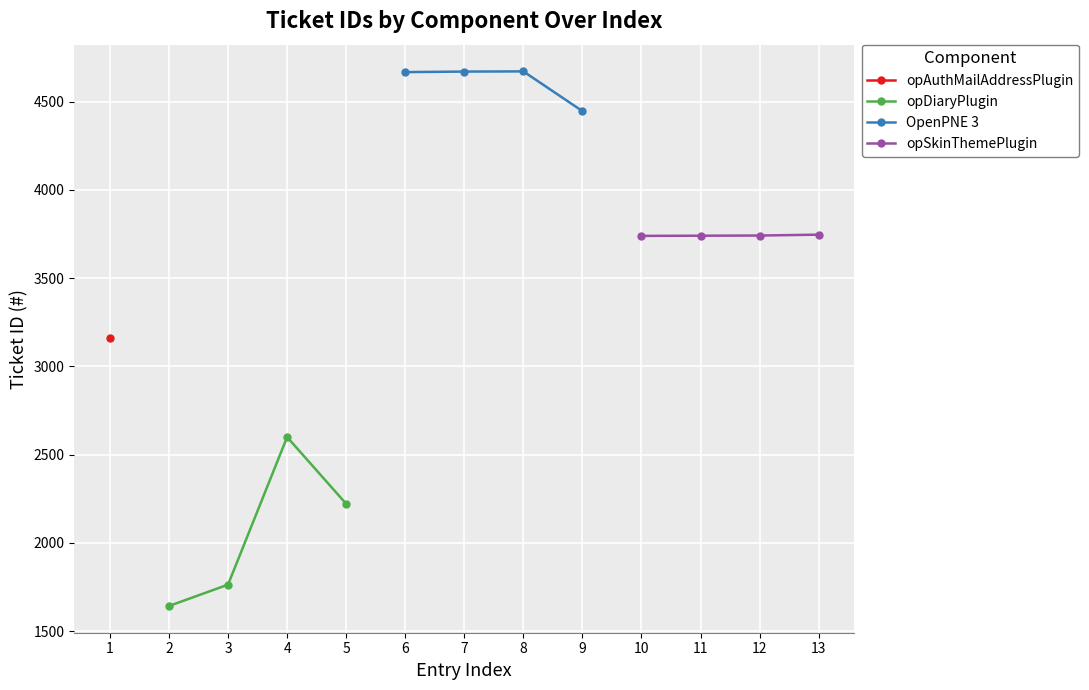

The value of opDiaryPlugin at 3 is 824. True or false?

False